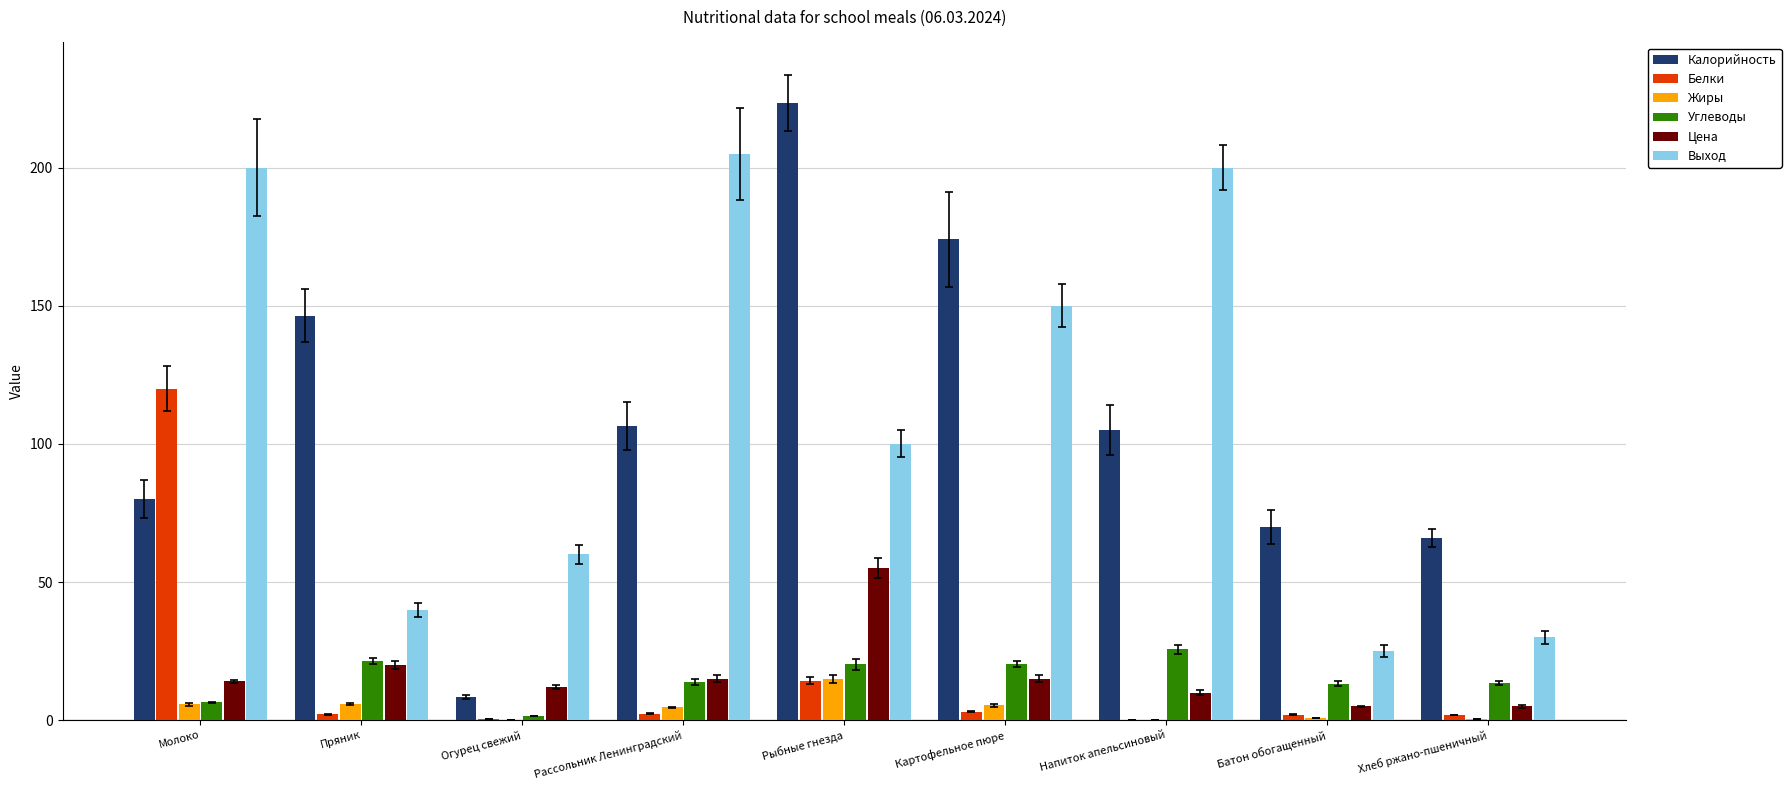

Which series changed the most between Рыбные гнезда and Батон обогащенный?

Калорийность